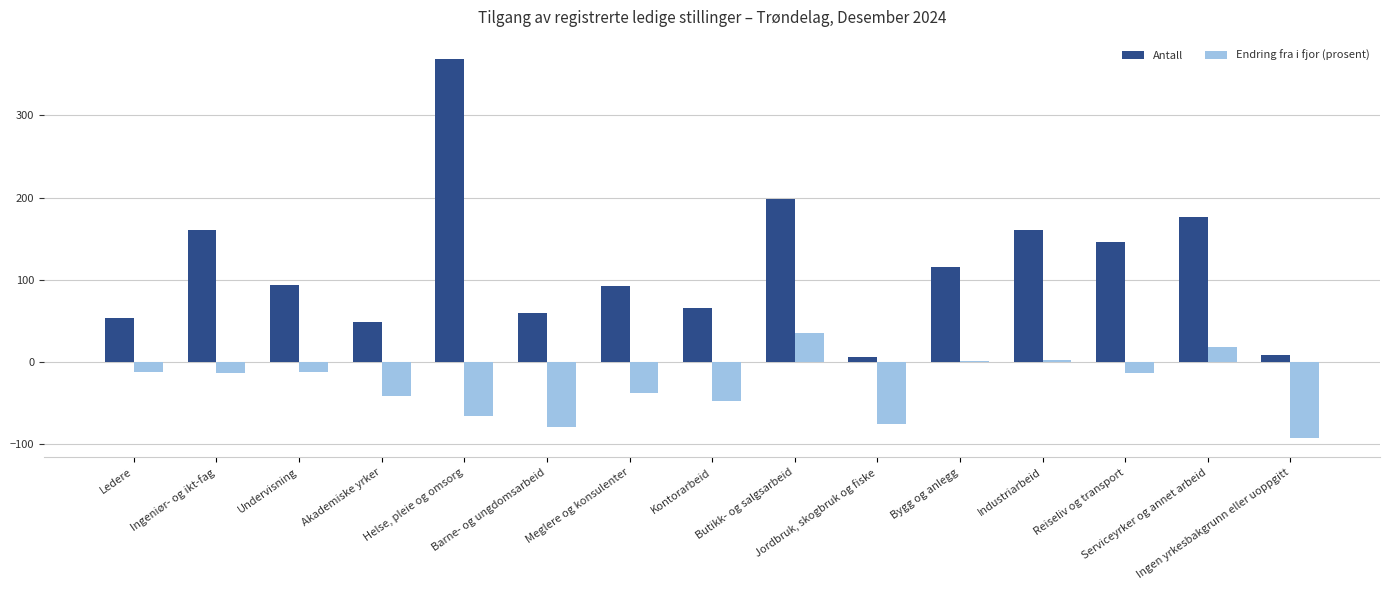

Which series has the largest total across all categories?

Antall